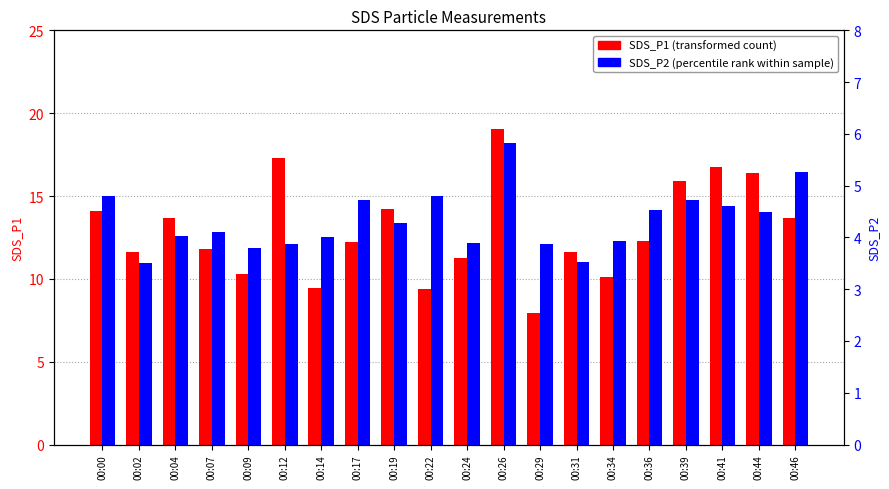

List the series in order of their peak value, lowest first.

SDS_P2 (percentile rank), SDS_P1 (transformed count)